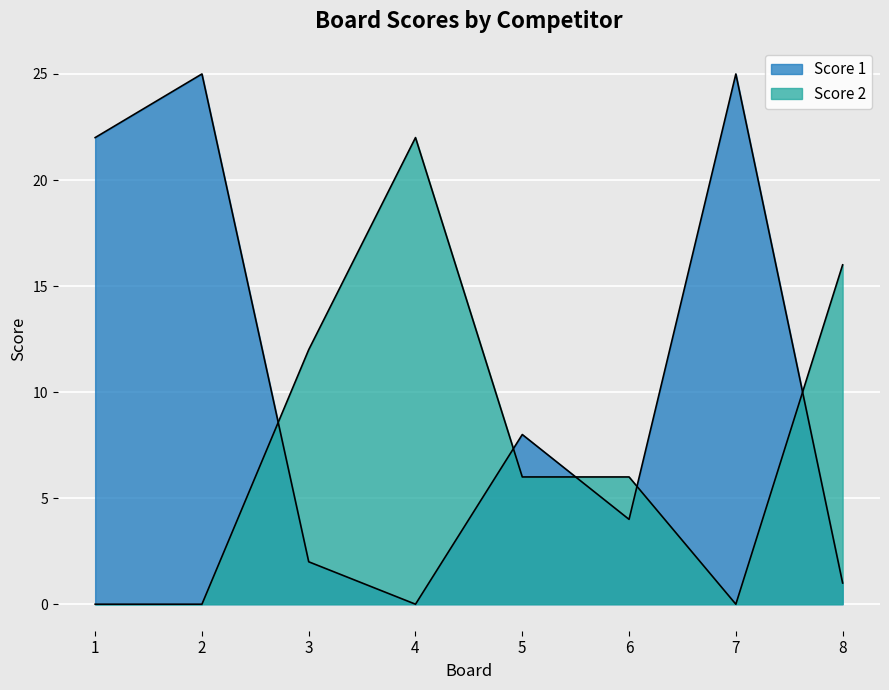

True or false: Score 1 has a value of 4 at 6.

True